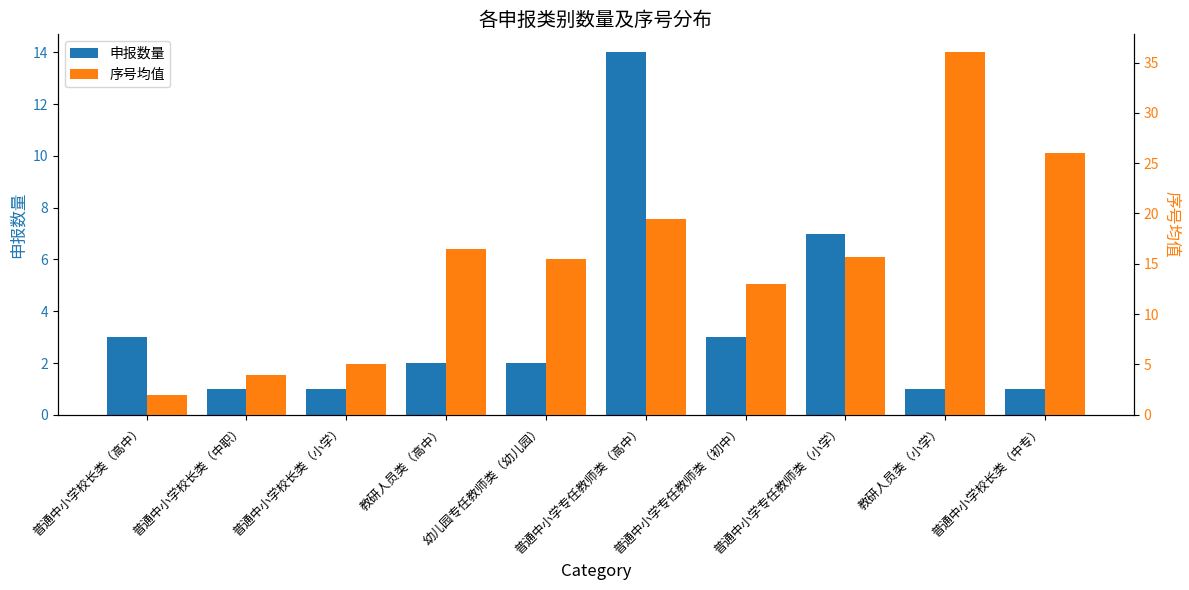

What is the difference between the 申报数量 values at 教研人员类（高中） and 普通中小学校长类（高中）?

1.0